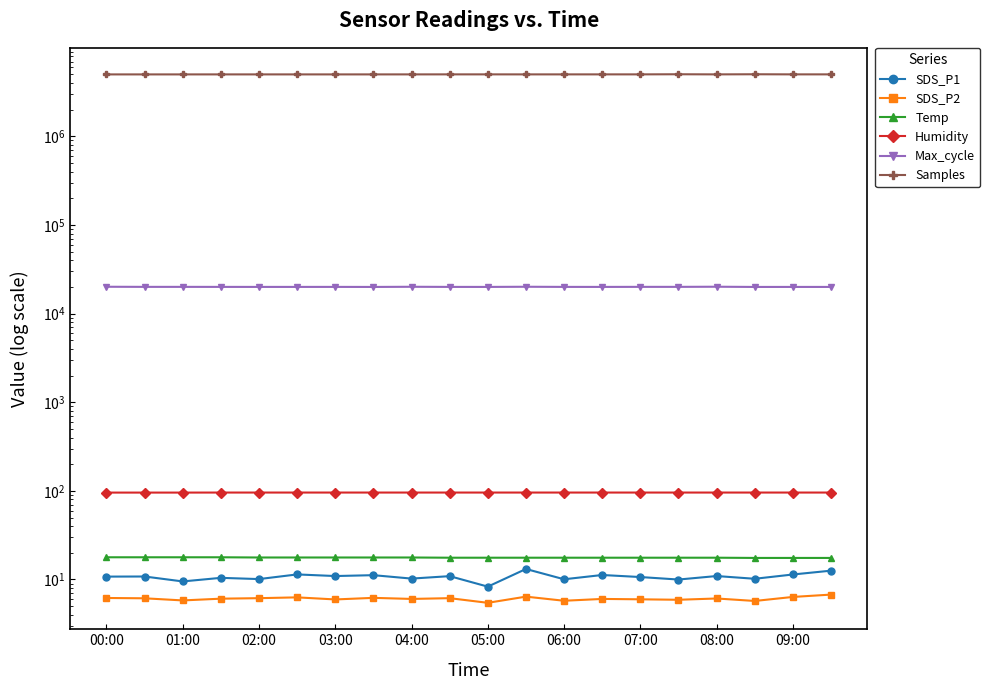

What is the maximum value for Humidity?

95.7